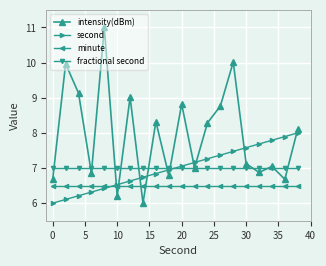

Which series has the largest total across all categories?

intensity(dBm)